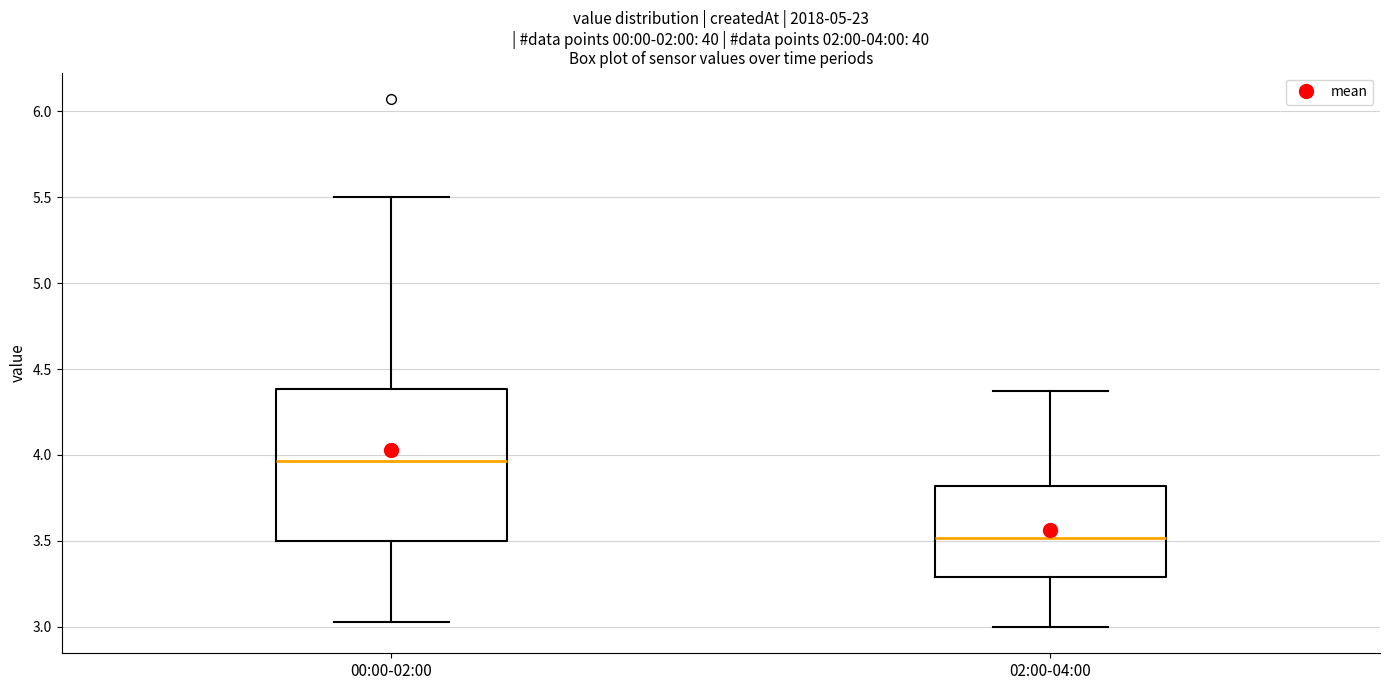

Which box's median line is the highest?

00:00-02:00